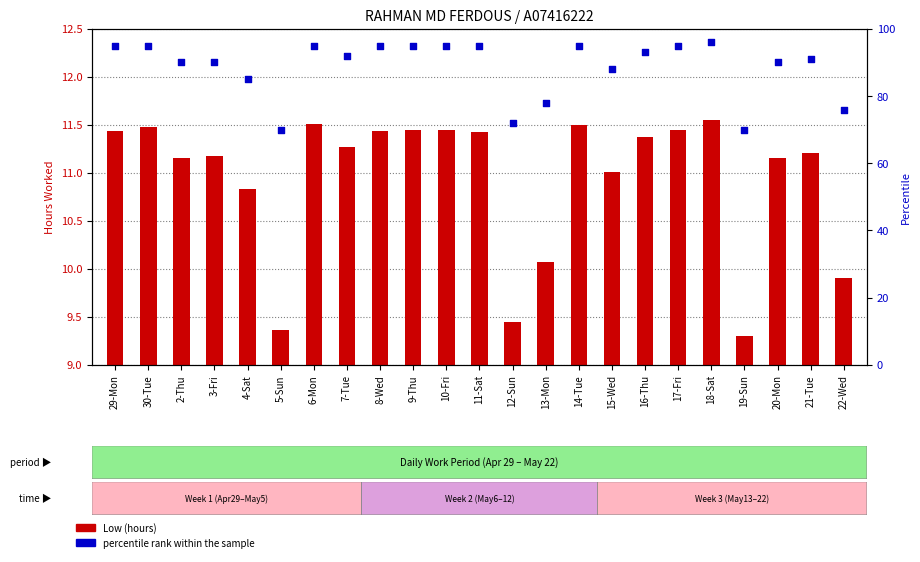

Which series contains the lowest Y value?

Low (hours)